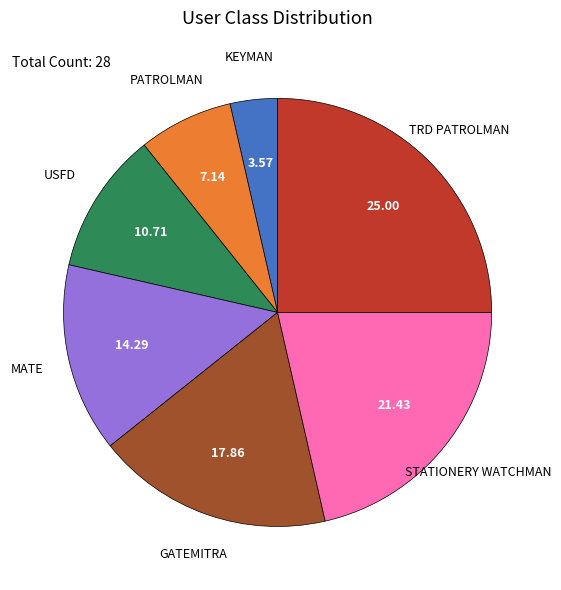

What is the ratio of the value at GATEMITRA to the value at KEYMAN?

5.0